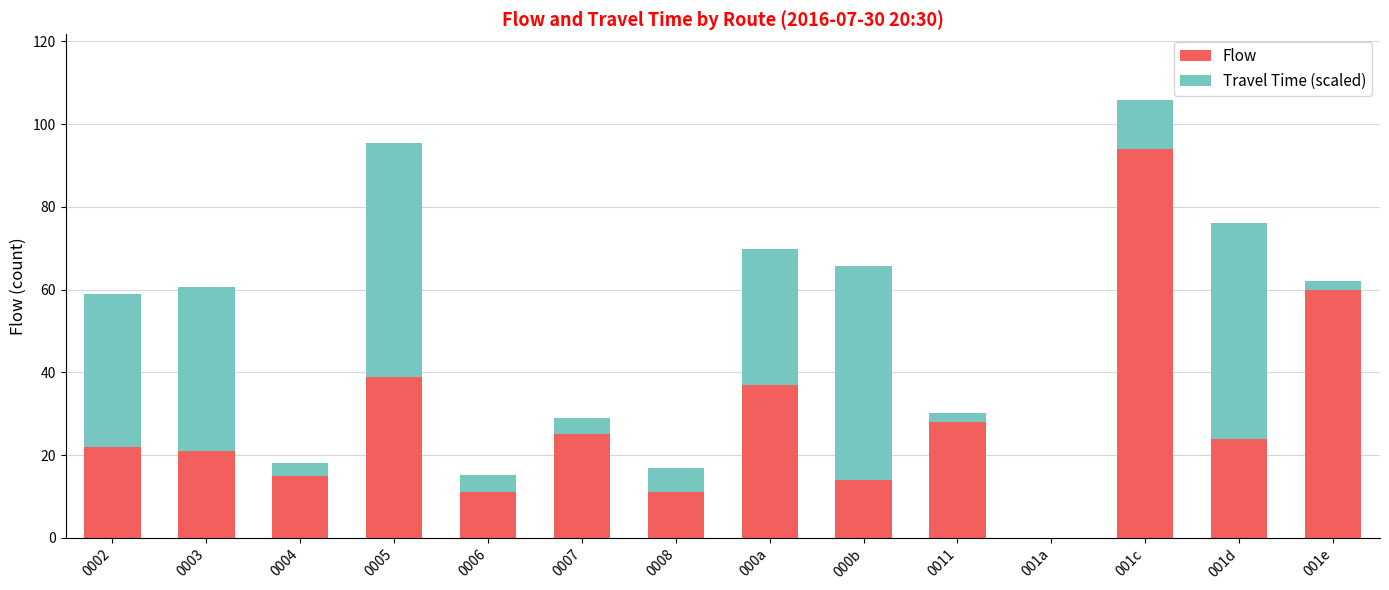

Where is Flow nearest to the value 47?

0005